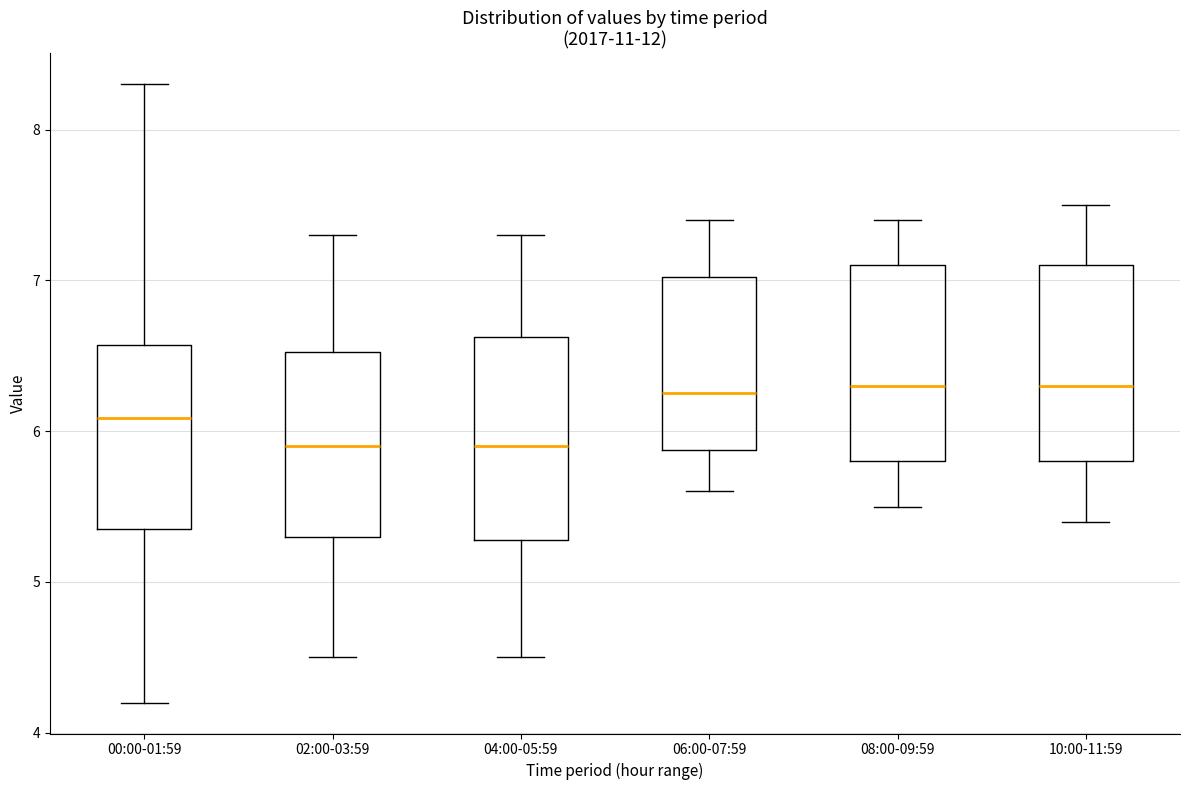

Reading left to right, transcribe this box plot: for each box, give where its median line is, the range the box spans, and where its two whiskers end, as read against the y-axis. The values are not printed on the chart, so give them approximately, as read against the axis.

00:00-01:59: median 6.1, box 5.4 to 6.6, whiskers 4.2 to 8.3
02:00-03:59: median 5.9, box 5.3 to 6.5, whiskers 4.5 to 7.3
04:00-05:59: median 5.9, box 5.3 to 6.6, whiskers 4.5 to 7.3
06:00-07:59: median 6.3, box 5.9 to 7.0, whiskers 5.6 to 7.4
08:00-09:59: median 6.3, box 5.8 to 7.1, whiskers 5.5 to 7.4
10:00-11:59: median 6.3, box 5.8 to 7.1, whiskers 5.4 to 7.5